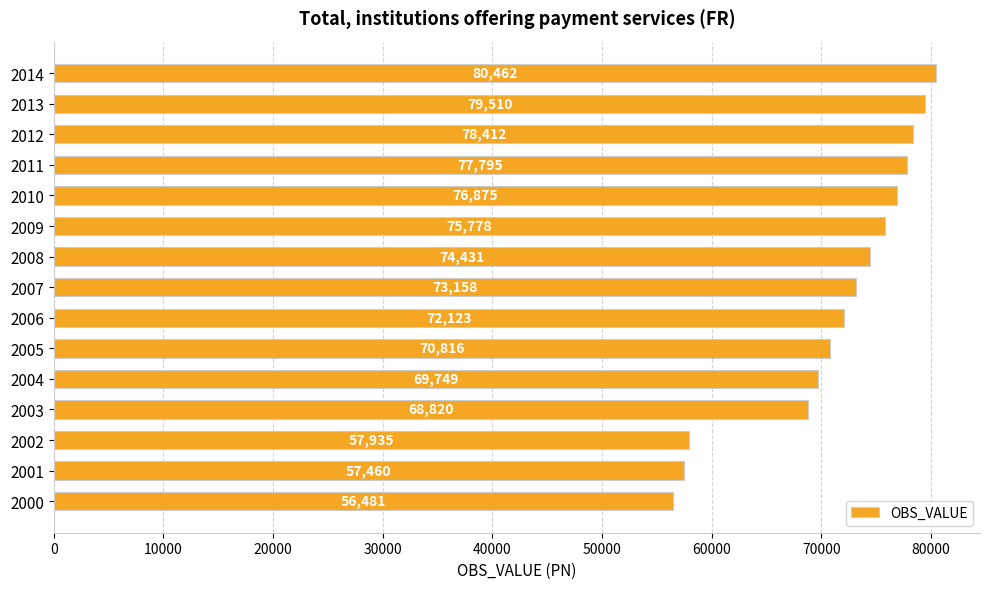

How many bars are there in total?

15